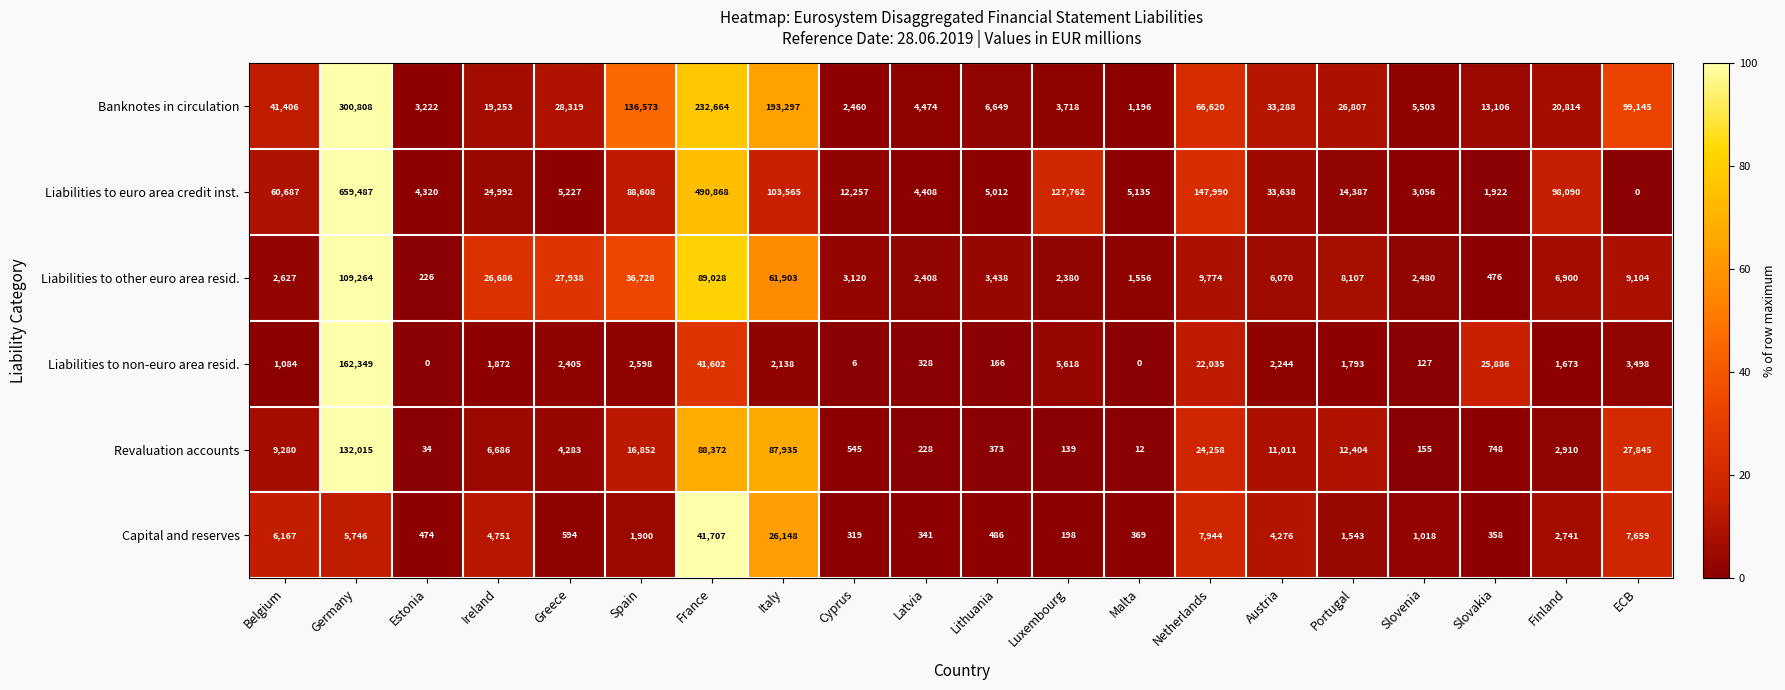

Is it true that Liabilities to other euro area resid. equals 2627 at Belgium?

True